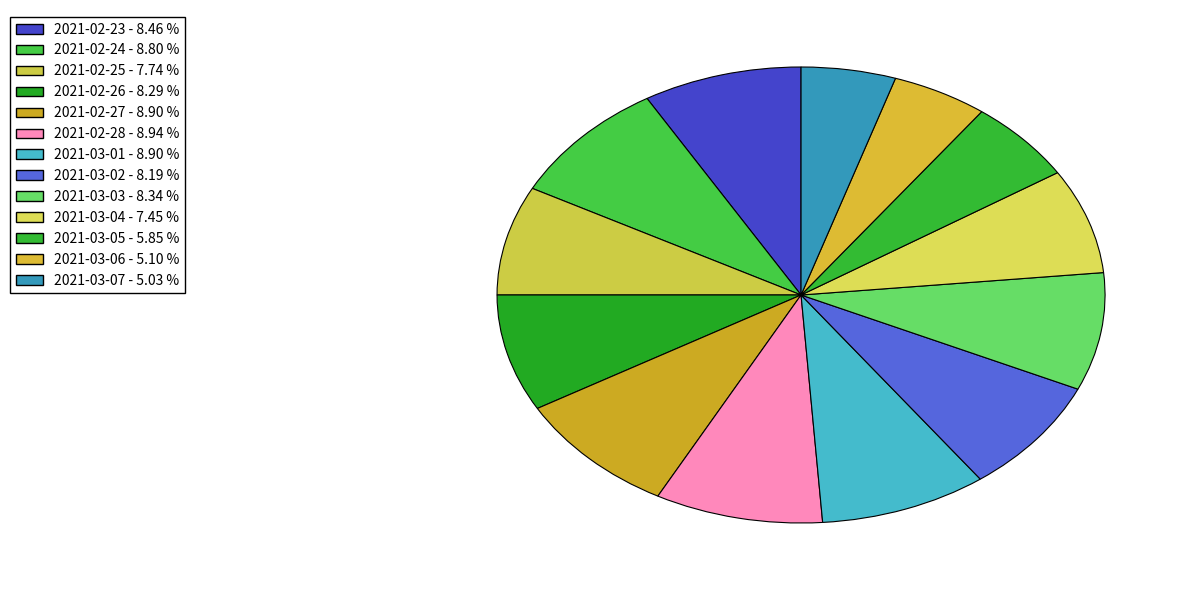

How many segments does this pie chart have?

13